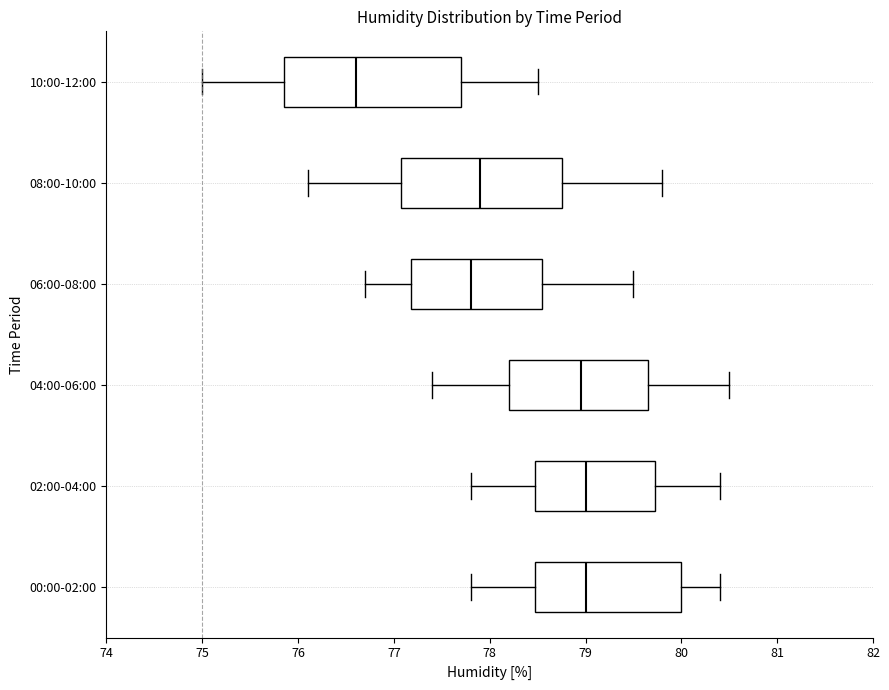

Reading bottom to top, transcribe this box plot: for each box, give where its median line is, the range the box spans, and where its two whiskers end, as read against the x-axis. The values are not printed on the chart, so give them approximately, as read against the axis.

00:00-02:00: median 79.0, box 78.5 to 80.0, whiskers 77.8 to 80.4
02:00-04:00: median 79.0, box 78.5 to 79.7, whiskers 77.8 to 80.4
04:00-06:00: median 79.0, box 78.2 to 79.7, whiskers 77.4 to 80.5
06:00-08:00: median 77.8, box 77.2 to 78.6, whiskers 76.7 to 79.5
08:00-10:00: median 77.9, box 77.1 to 78.8, whiskers 76.1 to 79.8
10:00-12:00: median 76.6, box 75.9 to 77.7, whiskers 75.0 to 78.5